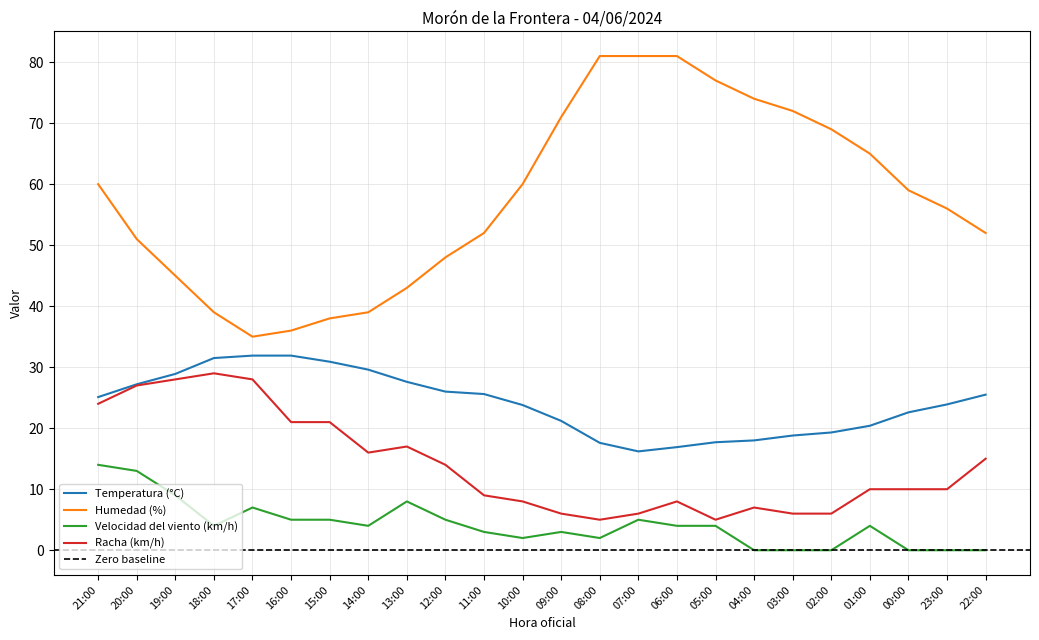

What is the average value of the Racha (km/h) series?

14.0